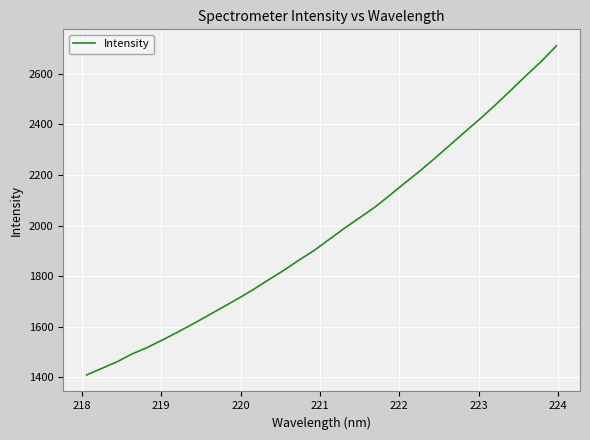

What is the greatest value displayed?

2711.6